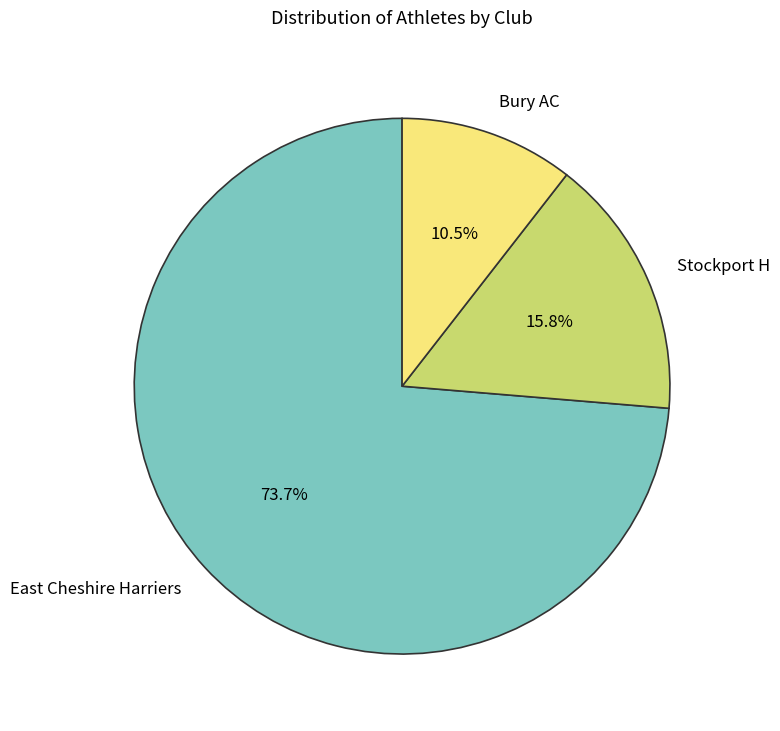

Combined, do Stockport H and East Cheshire Harriers account for over 50%?

Yes